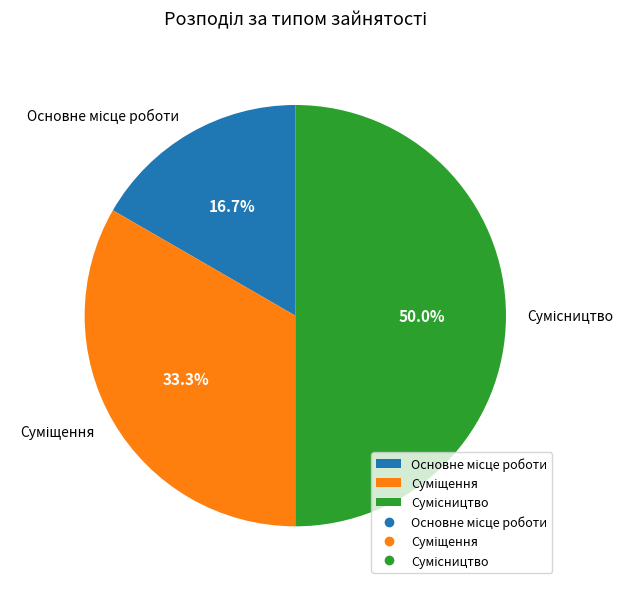

Rank the categories by value from lowest to highest.

Основне місце роботи, Суміщення, Сумісництво